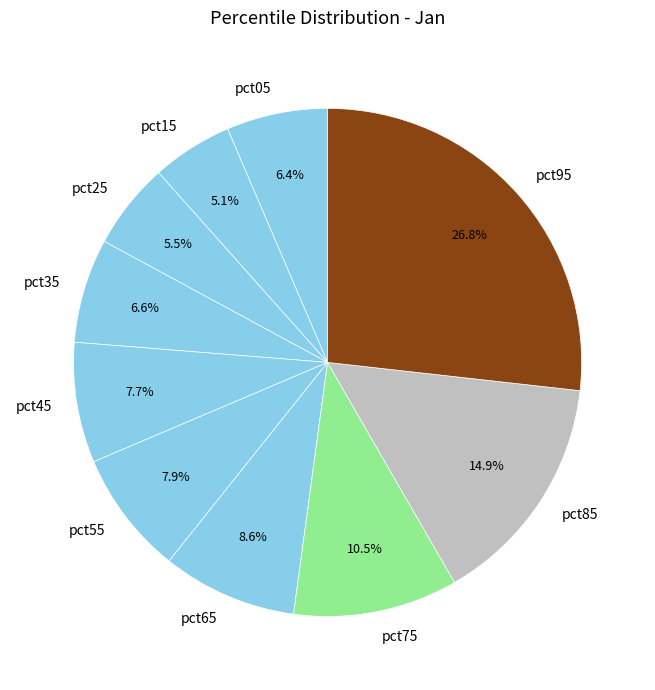

Does pct45 account for over 50% of the chart?

No